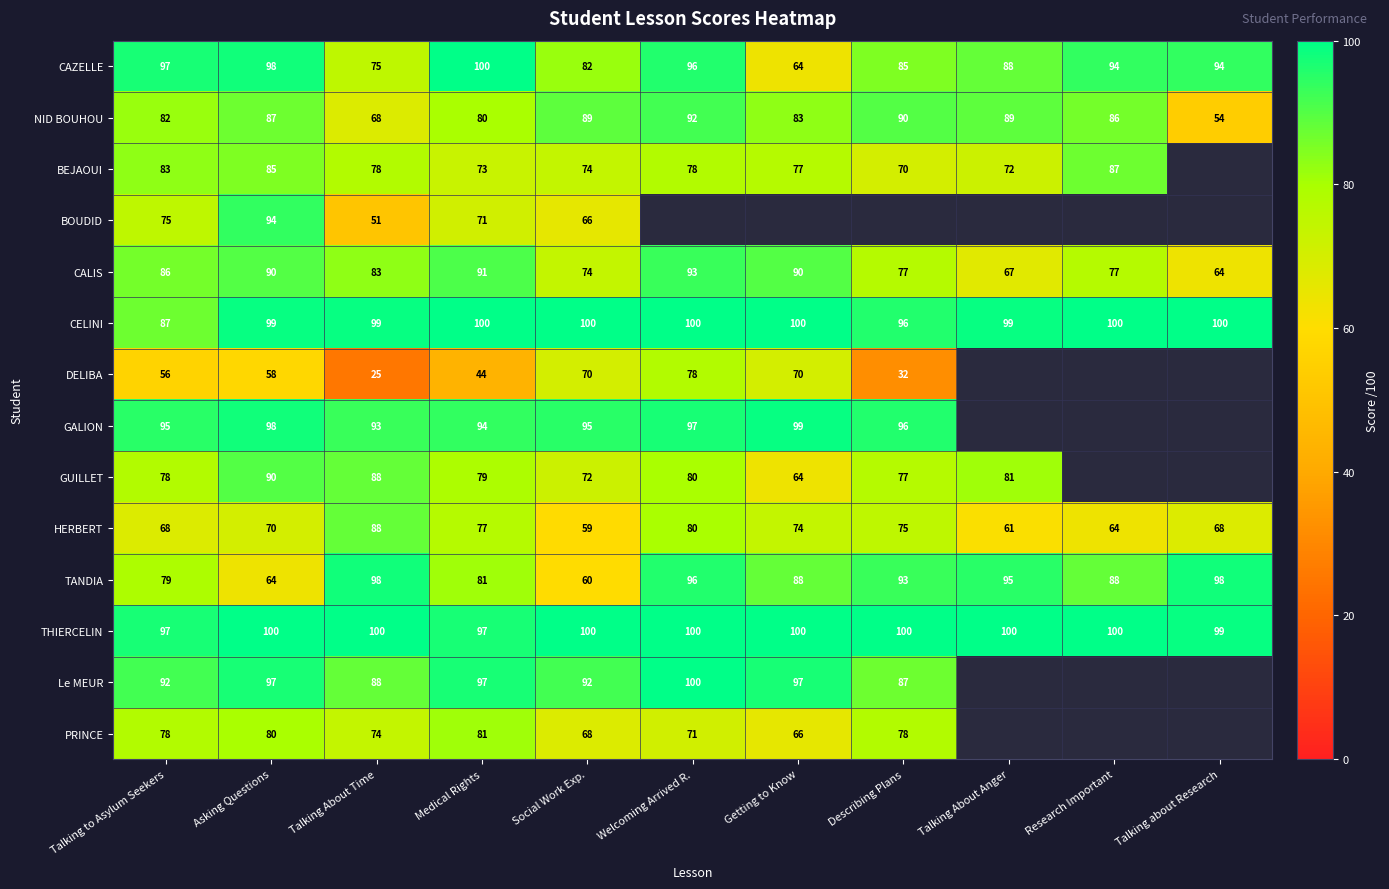

What is the difference between the second highest and second lowest values in the CAZELLE series?

23